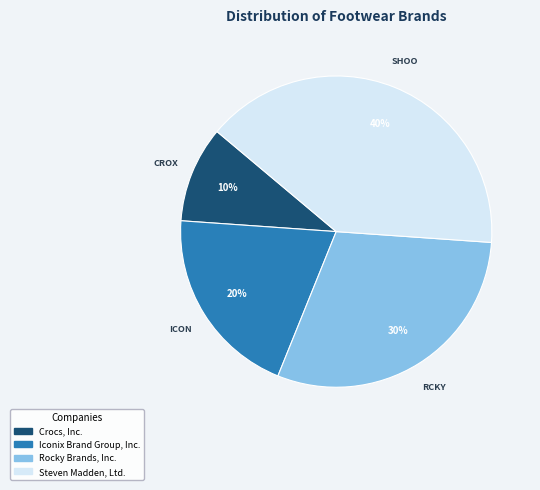

Rank the categories by value from lowest to highest.

Crocs, Inc., Iconix Brand Group, Inc., Rocky Brands, Inc., Steven Madden, Ltd.